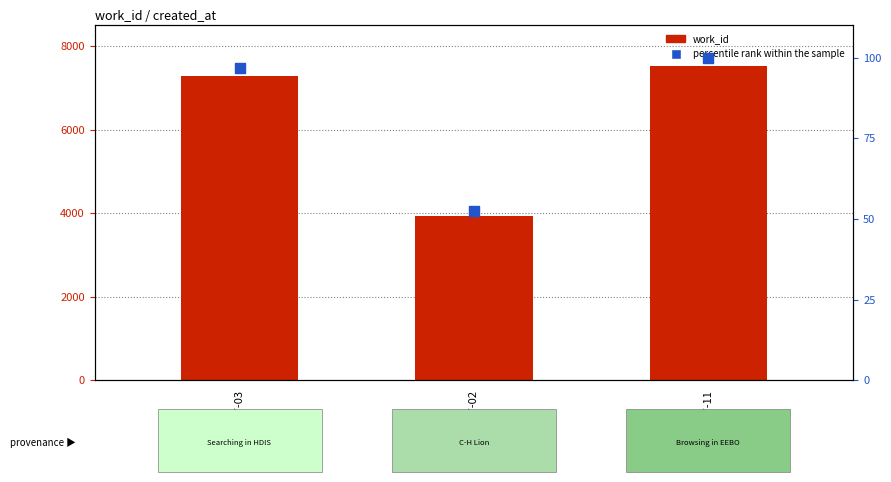

At how many categories does at least one series exceed 3893?

3